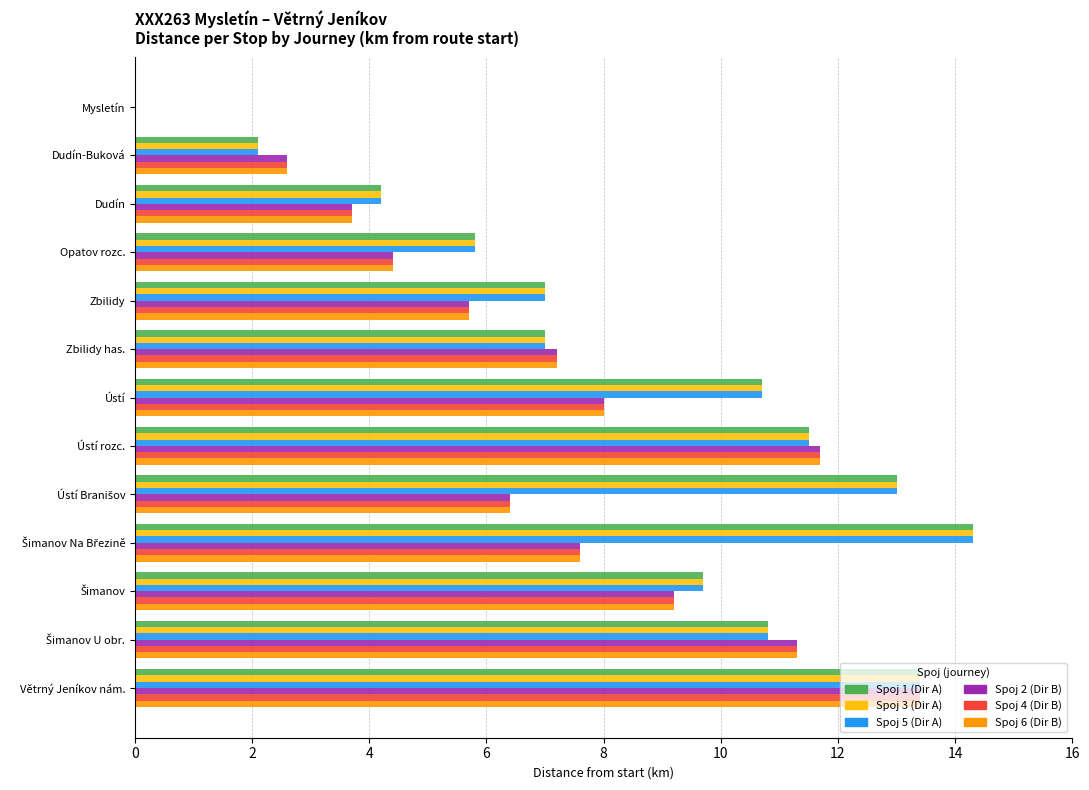

The Spoj 2 (Dir B) series shows 2.0 at Ústí. True or false?

False